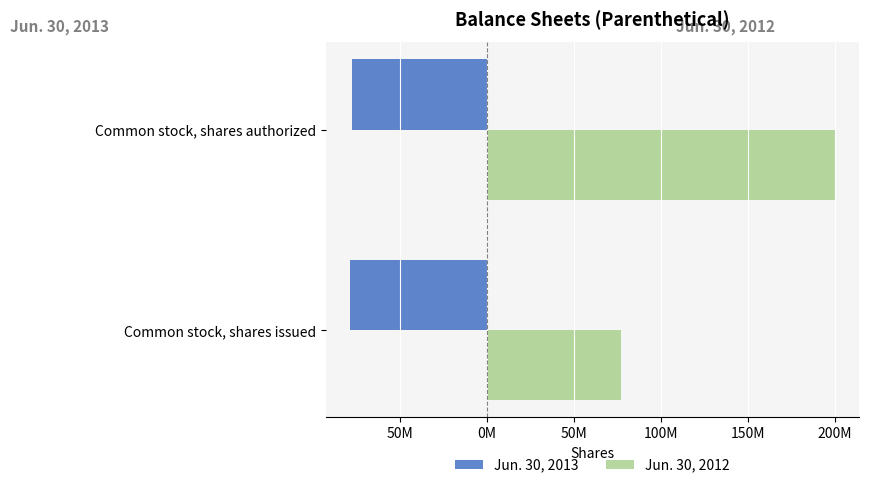

What are all the series names shown in the legend?

Jun. 30, 2013, Jun. 30, 2012